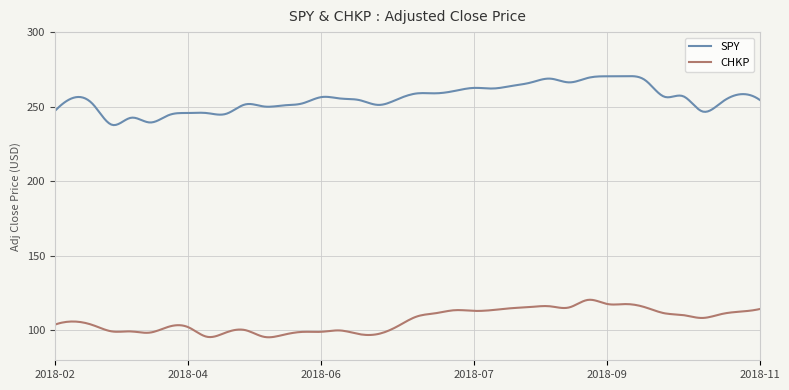

List the series in order of their overall mean, highest first.

SPY, CHKP